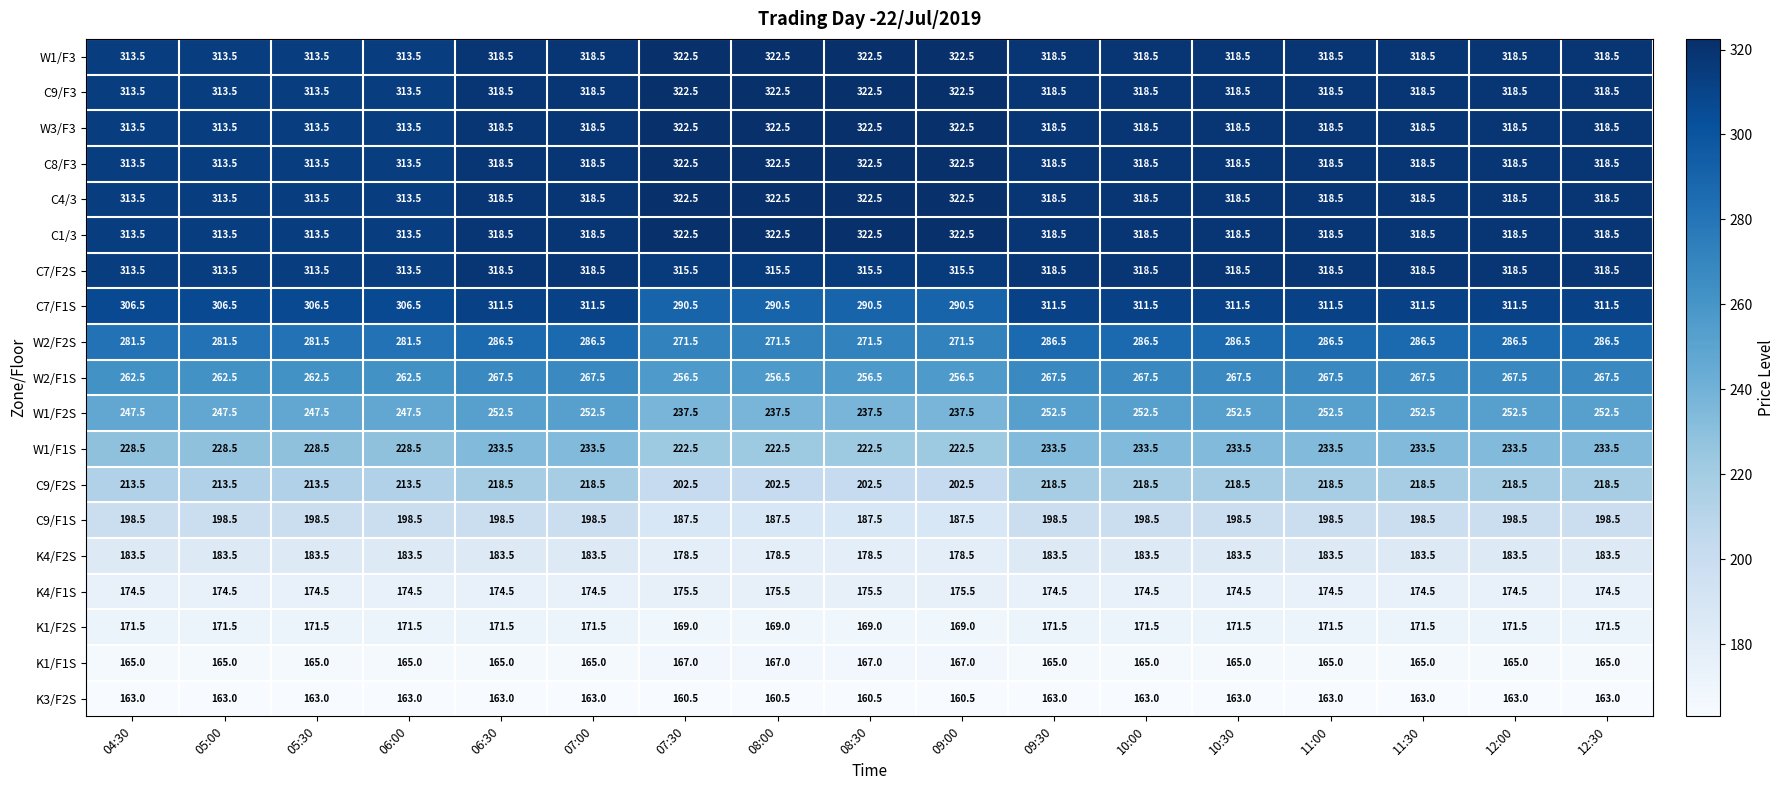

What is the sum of the C9/F1S values at 05:00 and 11:00?

397.0